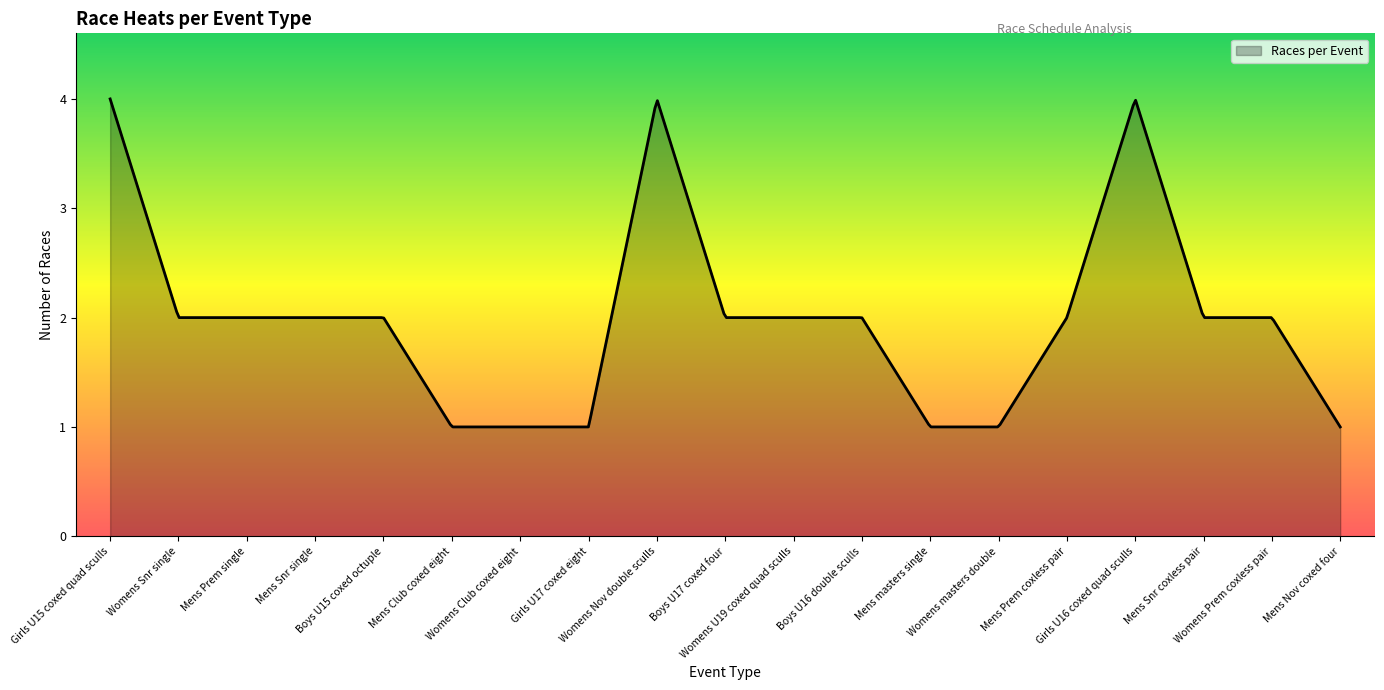

What is the minimum value shown in the chart?

1.0